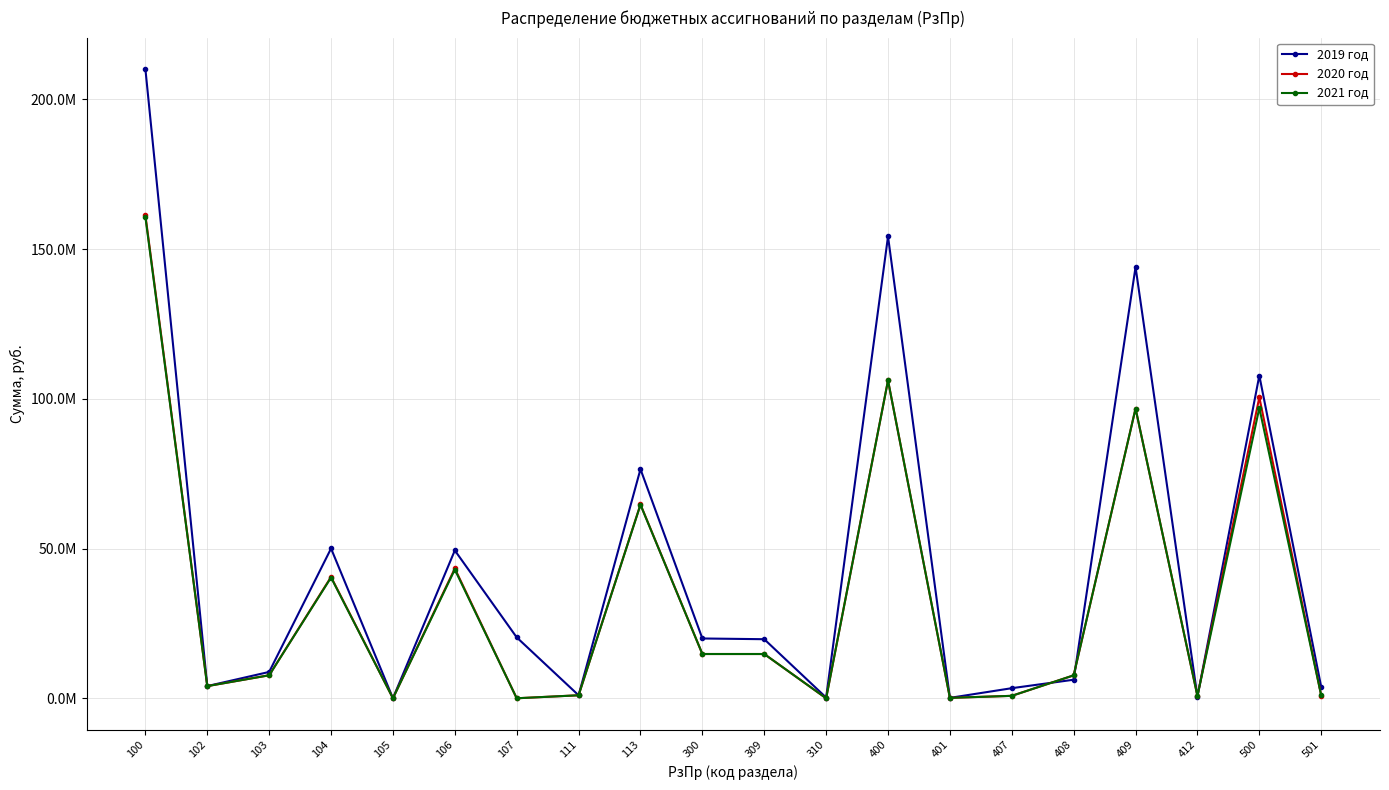

What is the sum of all 2021 год values?

661287445.9